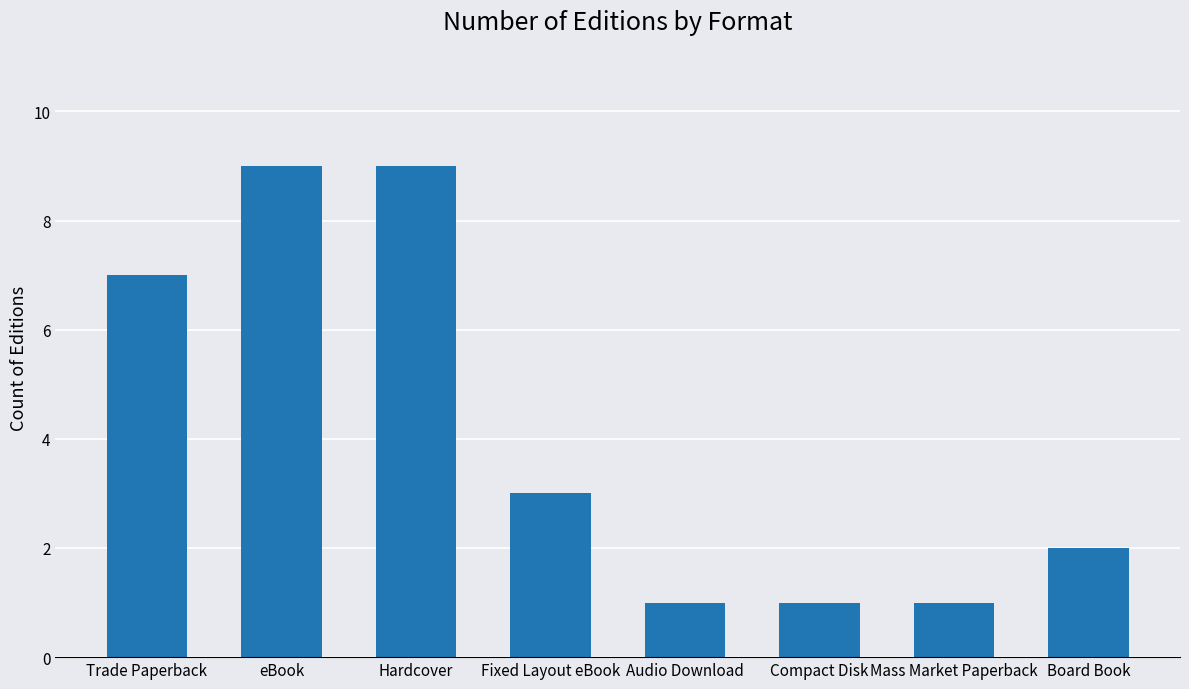

What is the sum of all values?

33